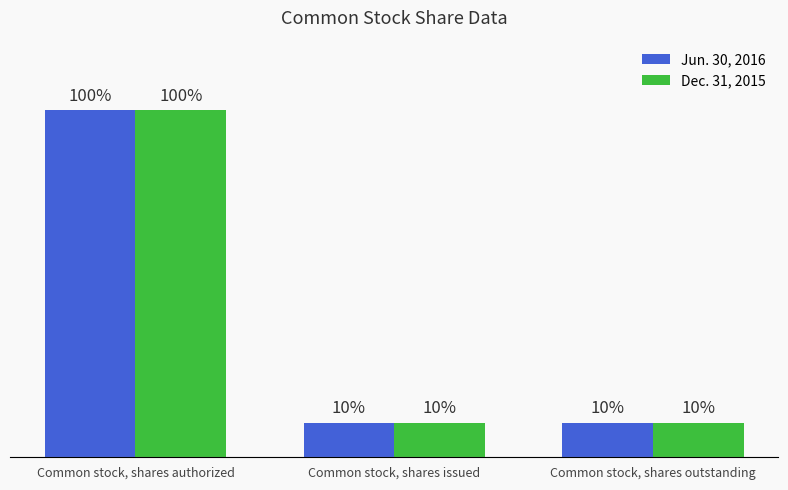

Are the bars horizontal?

No